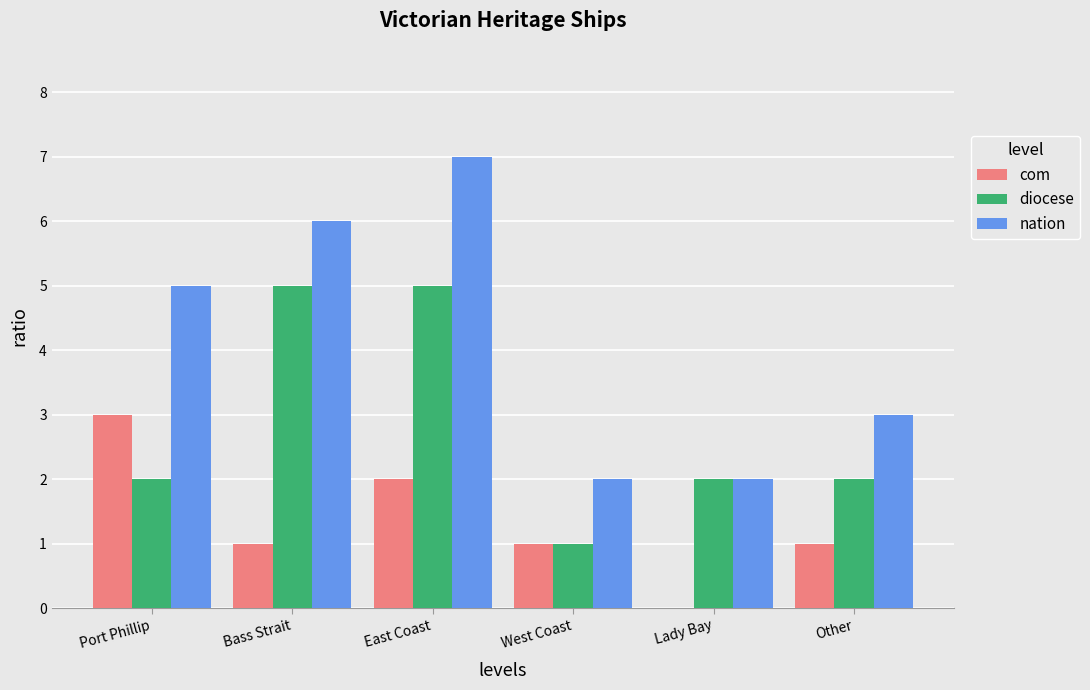

What is the average value of the nation series?

4